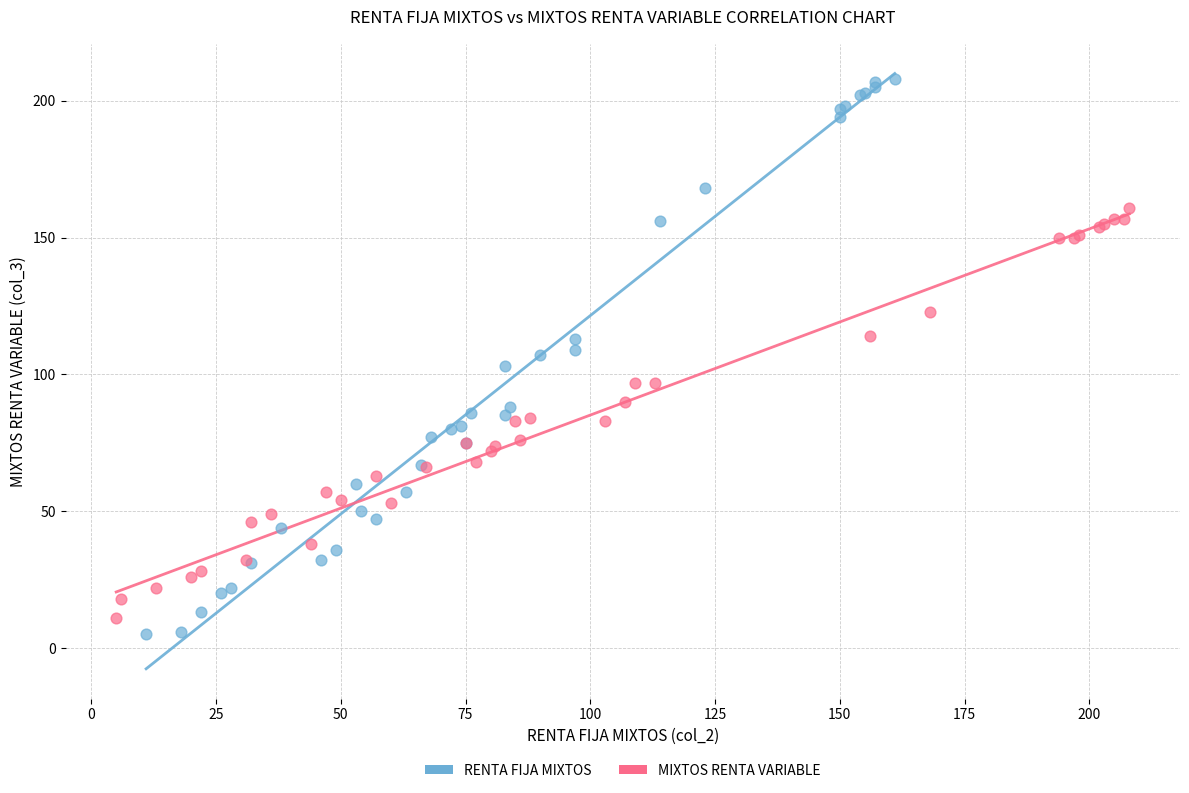

Which series reaches the minimum Y coordinate?

RENTA FIJA MIXTOS